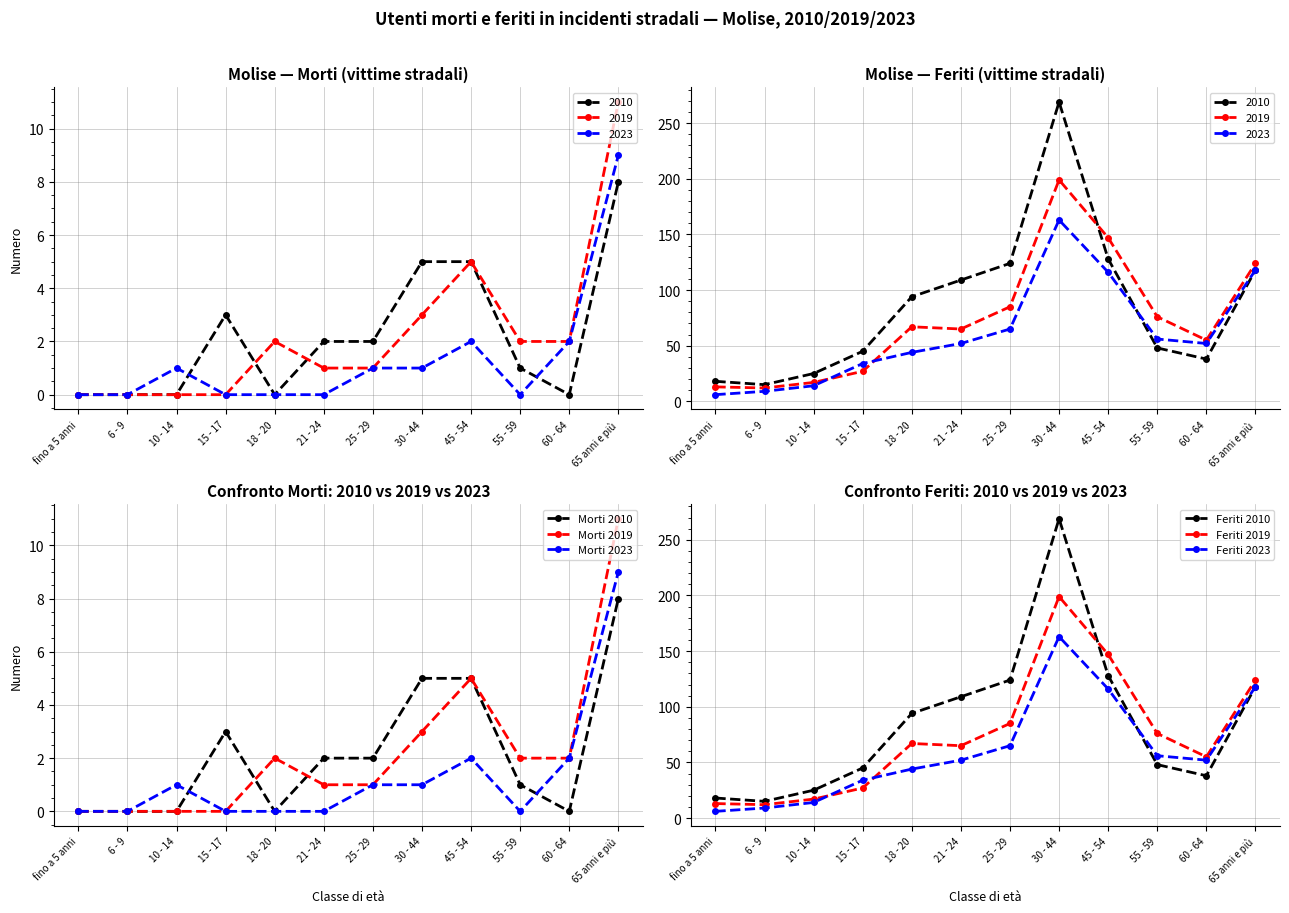

What is the difference between the maximum and minimum values in the Feriti 2023 series?

157